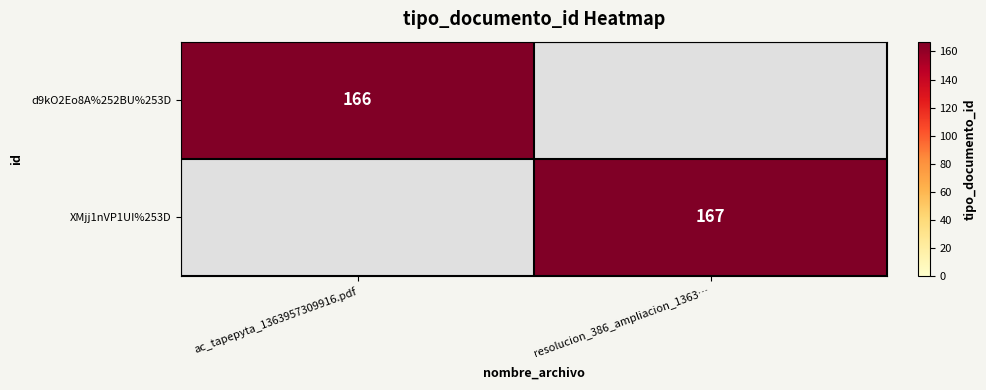

True or false: XMjj1nVP1UI%253D has a value of 167 at resolucion_386_ampliacion_1363….

True